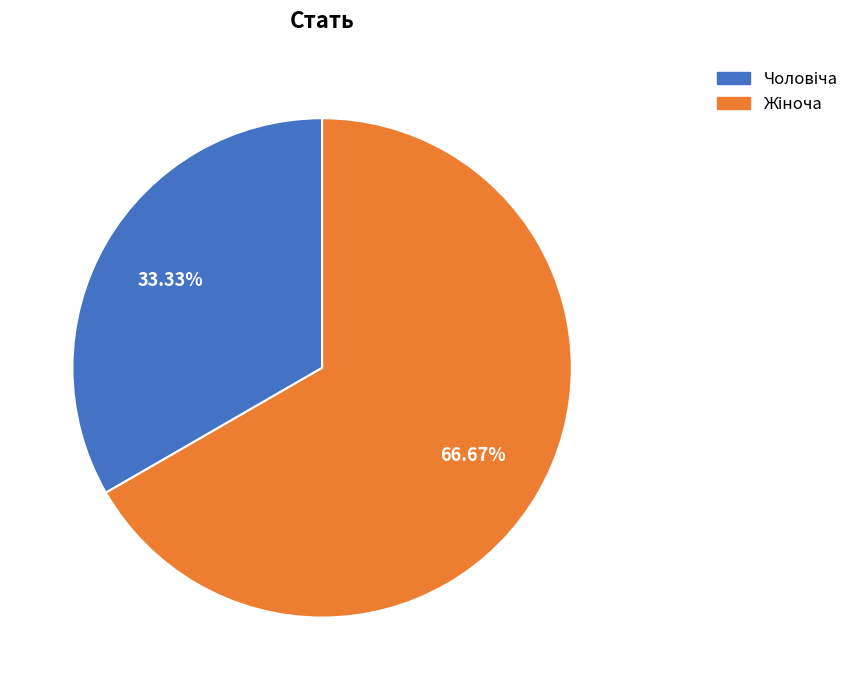

To the nearest percent, what is the difference between the Чоловіча and Жіноча slice percentages?

33%